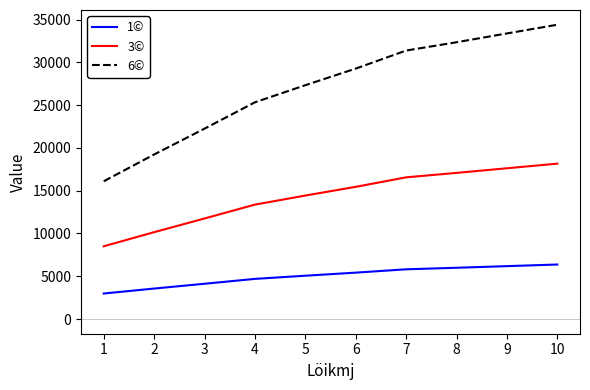

What is the difference between the 6© values at 6 and 3?

7020